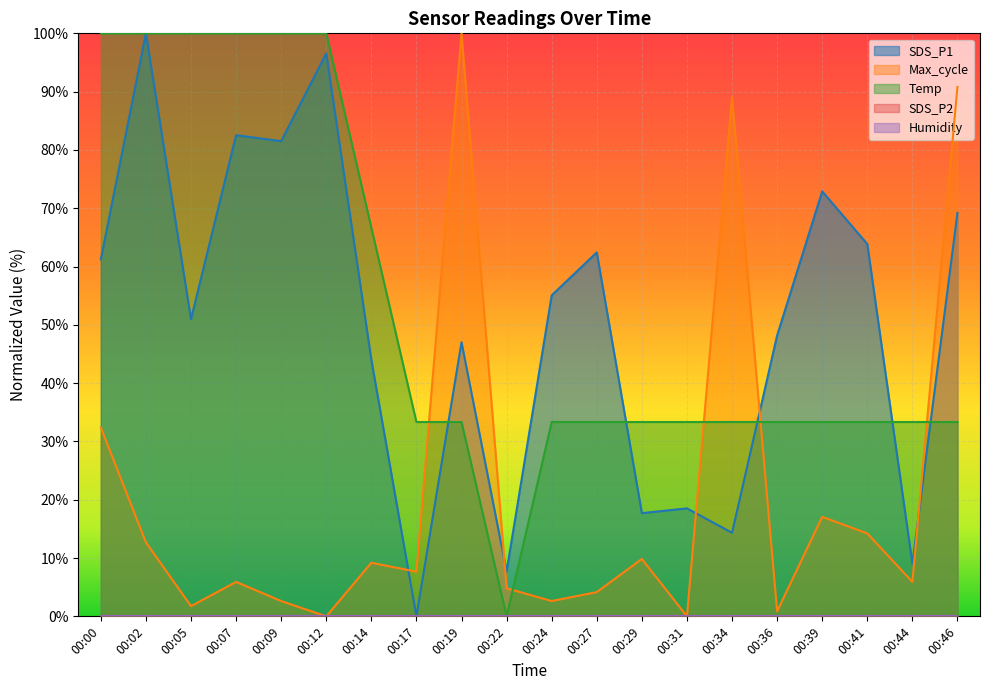

Between 00:02 and 00:39, which is larger?

00:02